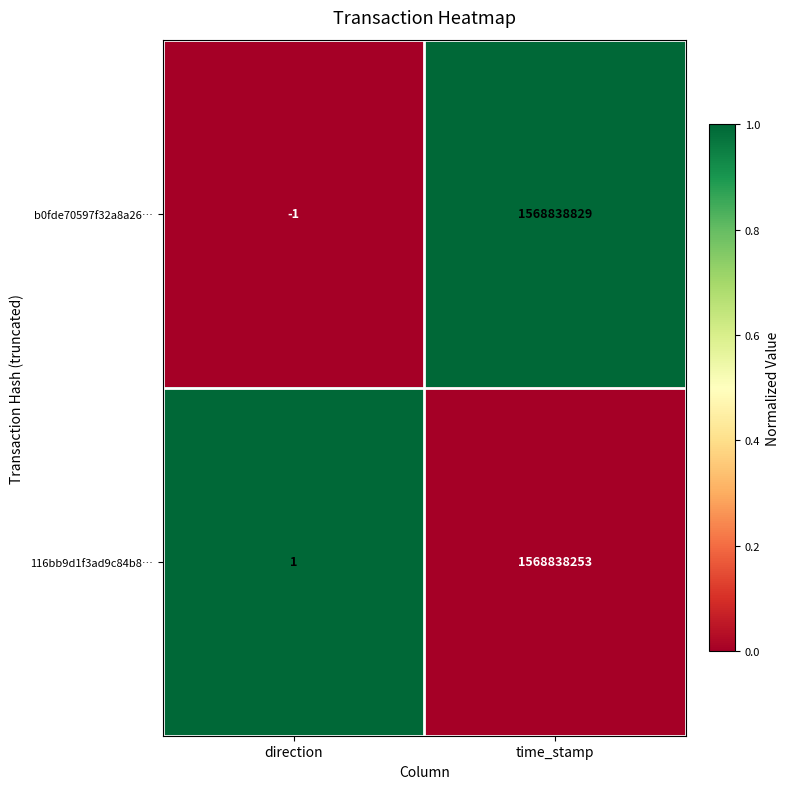

What is the total value across all series at time_stamp?

3137677082